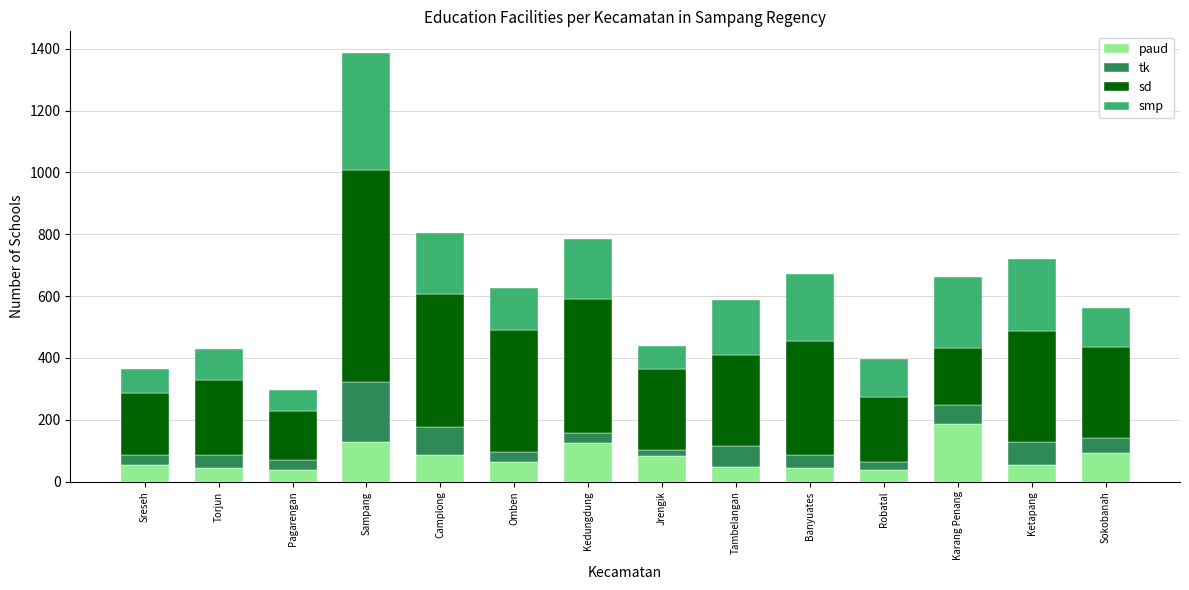

At which category is the sum across all series the highest?

Sampang